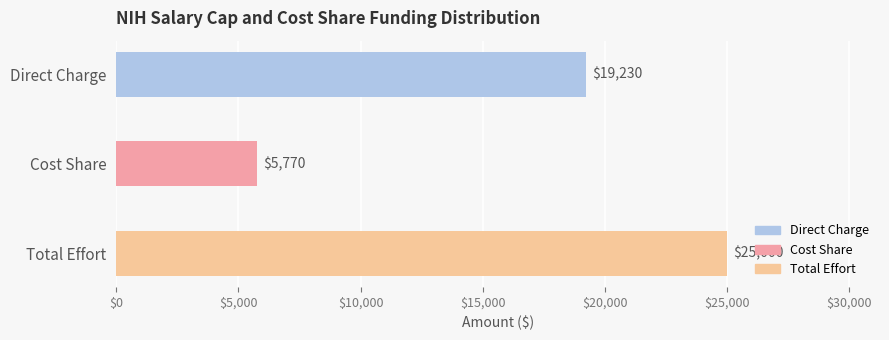

Rank the categories by value from lowest to highest.

Cost Share, Direct Charge, Total Effort